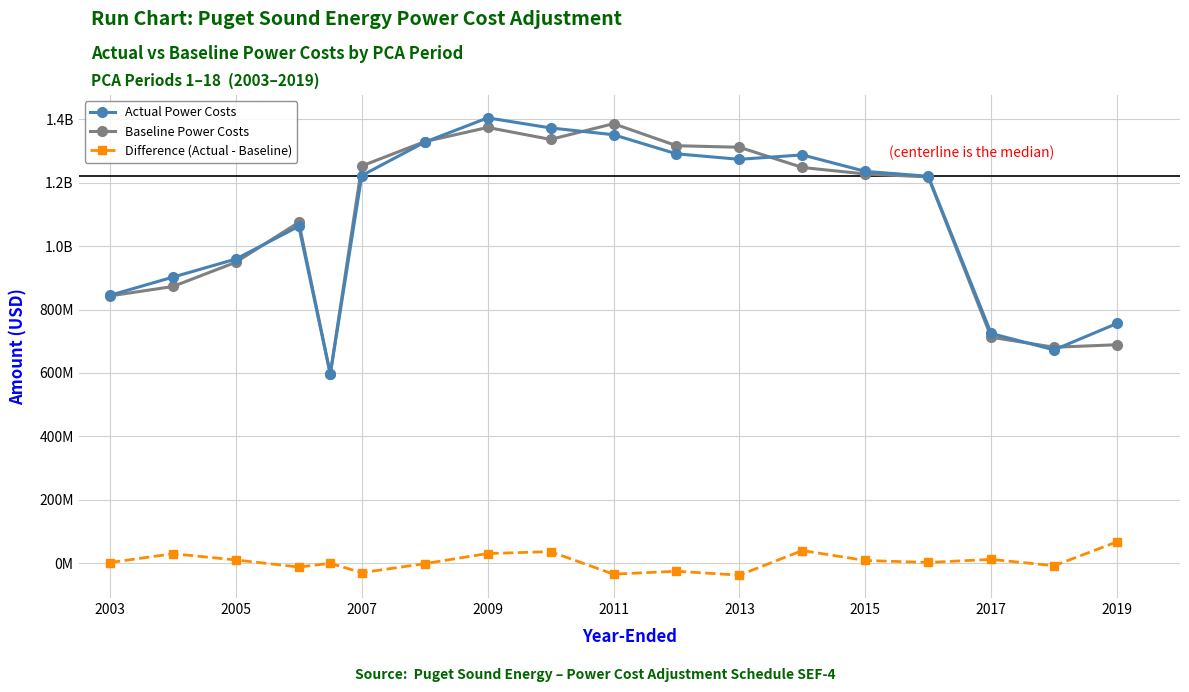

Does the chart have visible grid lines?

Yes